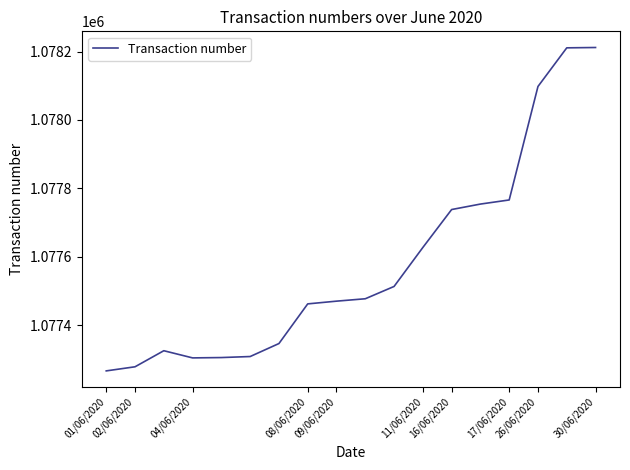

What is the minimum value shown in the chart?

1077266